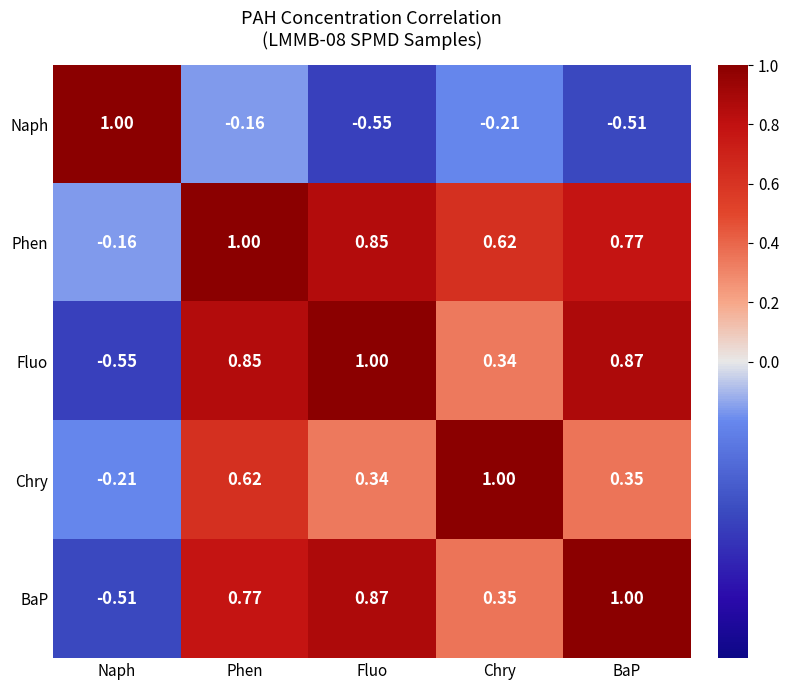

List the labels in order of Naph value, smallest first.

Fluo, BaP, Chry, Phen, Naph